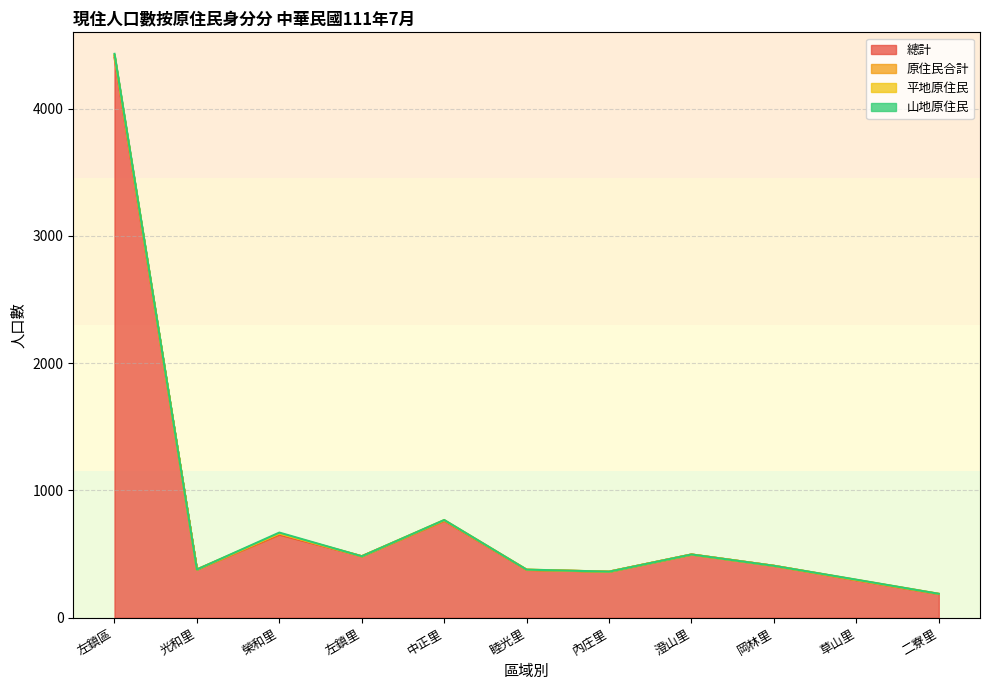

Where is 原住民合計 nearest to the value 7?

榮和里